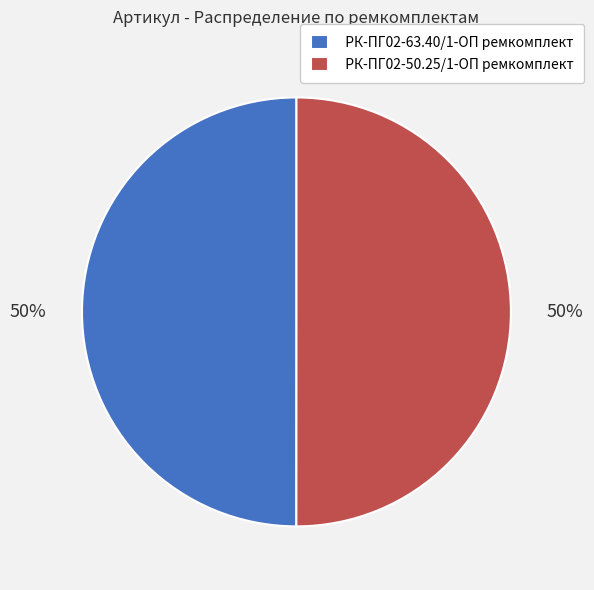

The РК-ПГ02-63.40/1-ОП ремкомплект slice represents 50% of the pie. True or false?

True